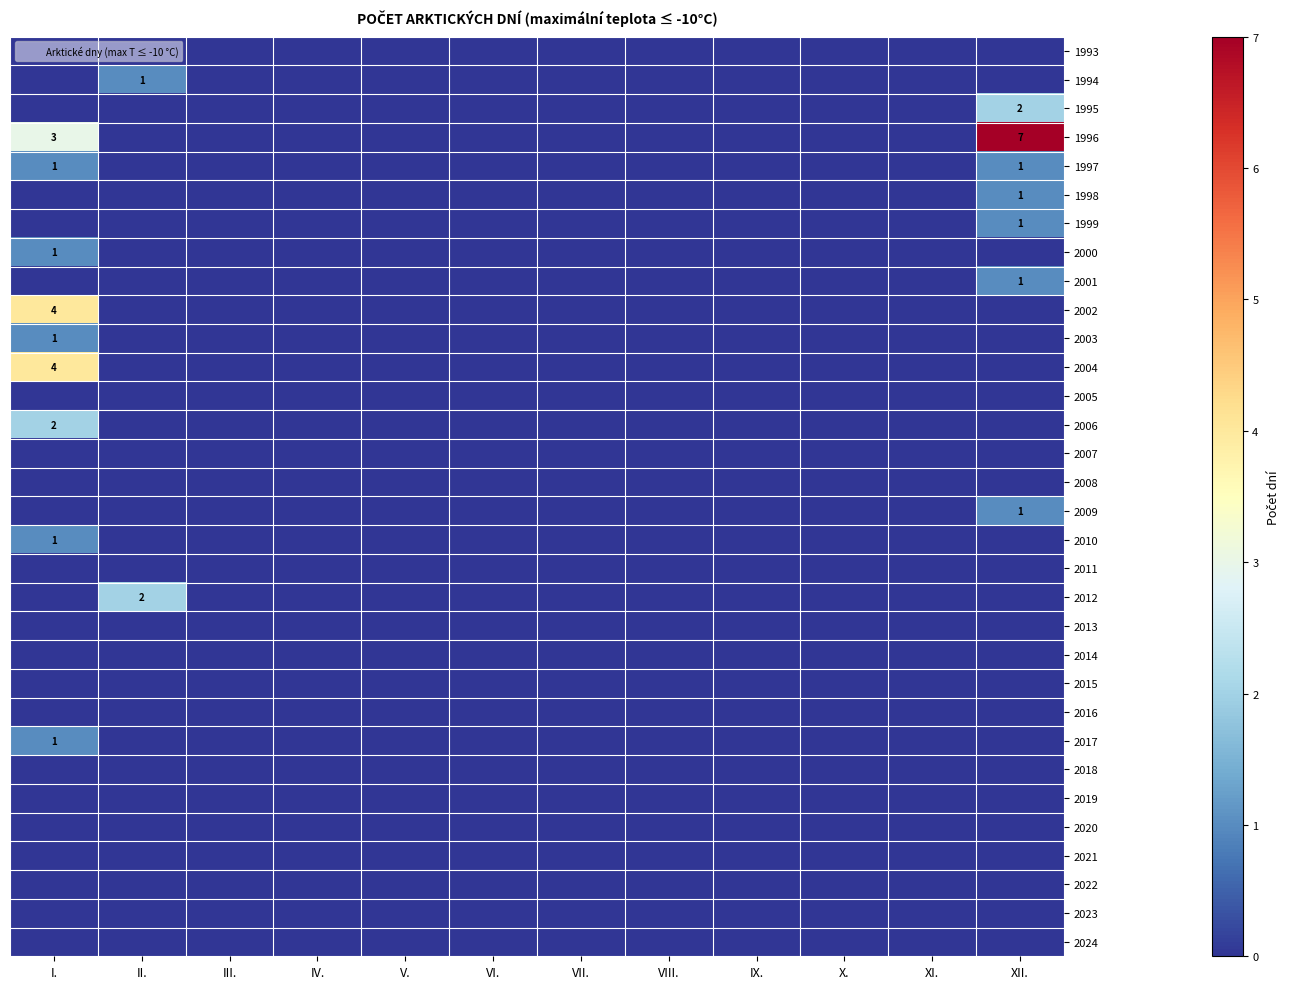

Which has a higher value, VI. or III.?

VI.